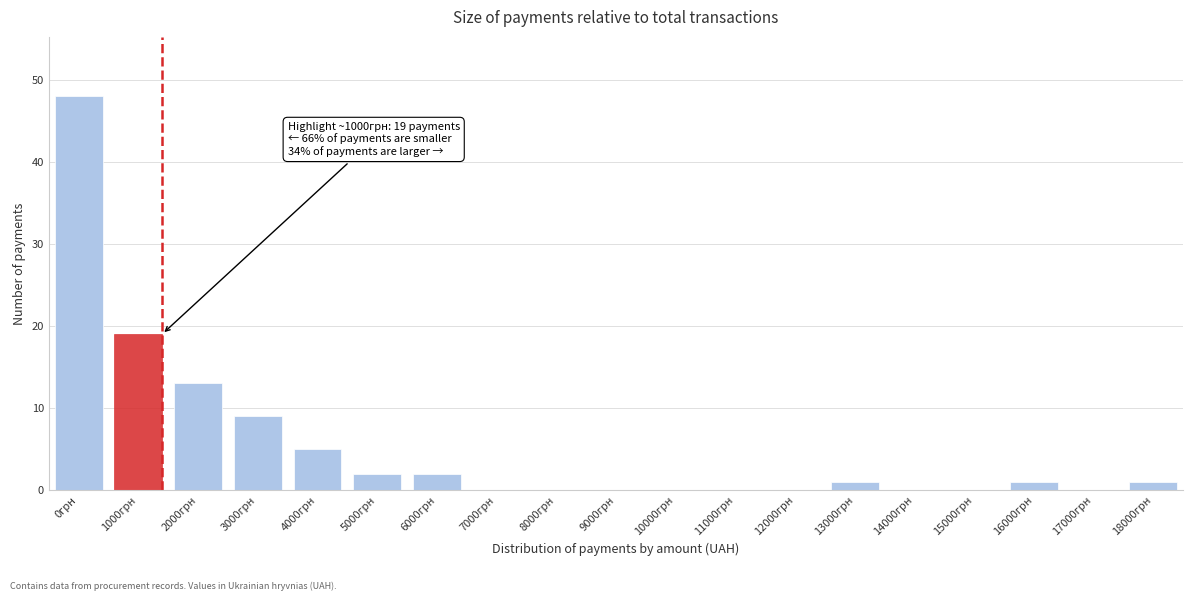

Reading right to left, what are all the values shown in this chart?

18000грн=1	17000грн=0	16000грн=1	15000грн=0	14000грн=0	13000грн=1	12000грн=0	11000грн=0	10000грн=0	9000грн=0	8000грн=0	7000грн=0	6000грн=2	5000грн=2	4000грн=5	3000грн=9	2000грн=13	1000грн=19	0грн=48